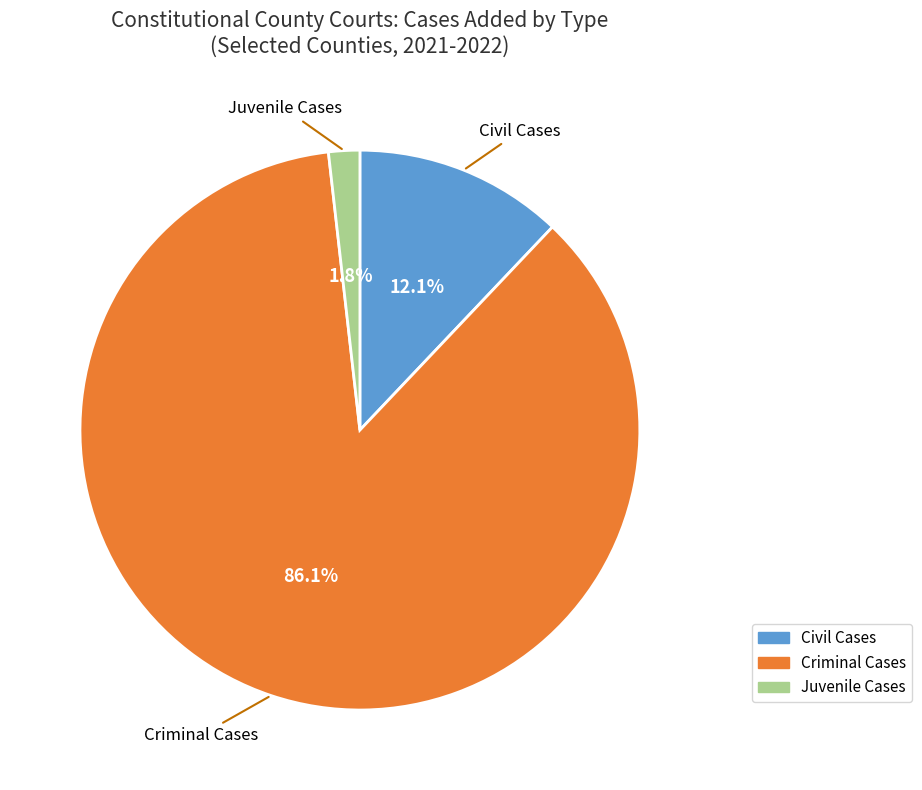

Does any single category account for the majority?

Yes